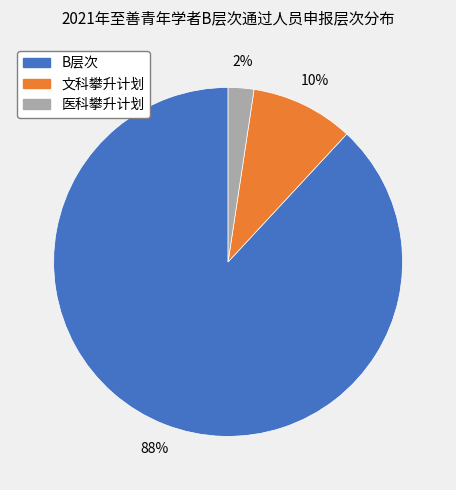

To the nearest percent, what is the combined percentage of 医科攀升计划 and 文科攀升计划?

12%